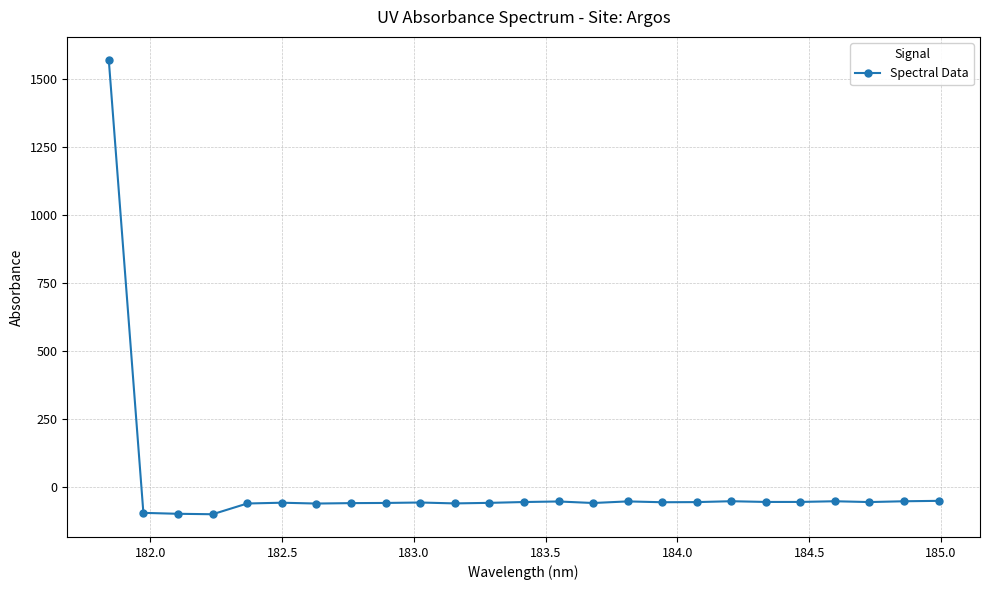

What is the smallest value displayed?

-100.4